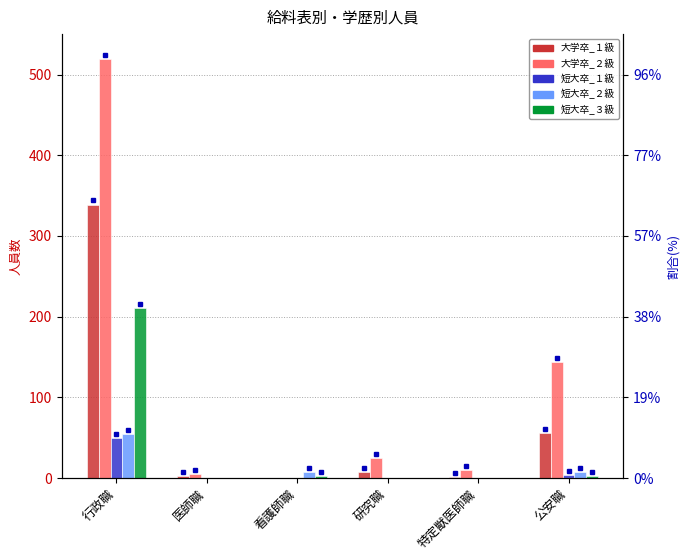

Which series has the largest total across all categories?

大学卒_２級